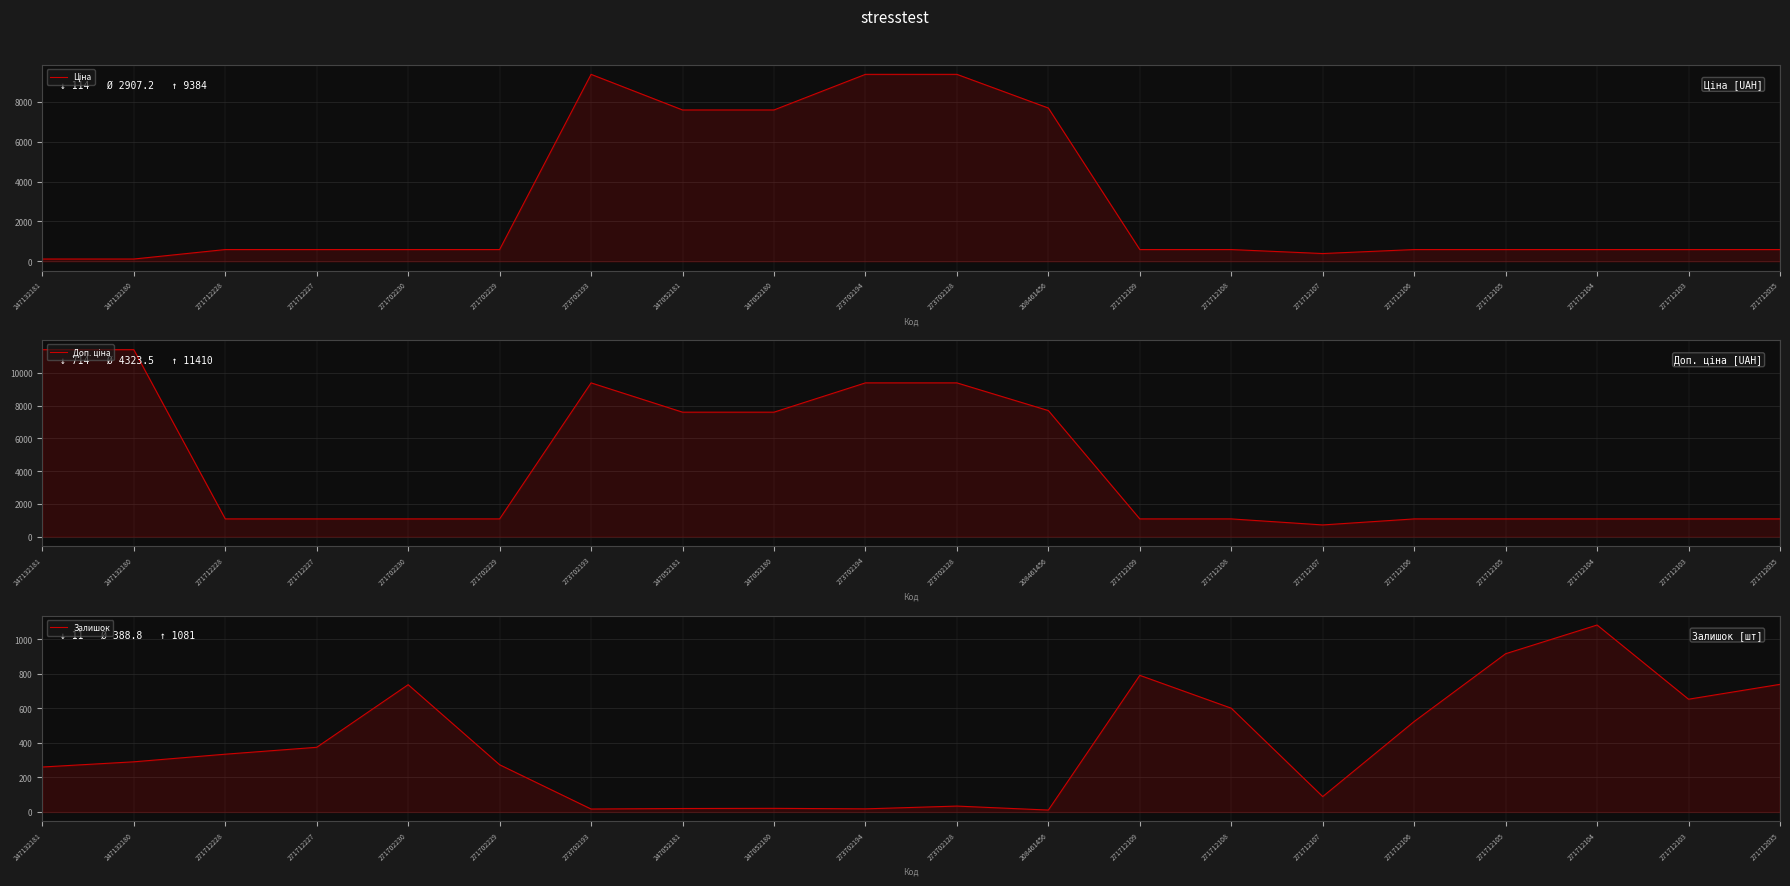

Reading right to left, what are all the values shown in this chart?

Ціна: 589.9	589.9	589.9	589.9	589.9	389.3	589.9	589.9	7693.1	9384.0	9384.0	7596.5	7596.5	9384.0	589.9	589.9	589.9	589.9	114.1	114.1
Доп. ціна: 1081.7	1081.7	1081.7	1081.7	1081.7	714.0	1081.7	1081.7	7693.1	9384.0	9384.0	7596.5	7596.5	9384.0	1081.7	1081.7	1081.7	1081.7	11410.0	11410.0
Залишок: 738.0	652.0	1081.0	915.0	523.0	89.0	600.0	790.0	11.0	34.0	18.0	21.0	20.0	17.0	273.0	736.0	374.0	334.0	290.0	260.0